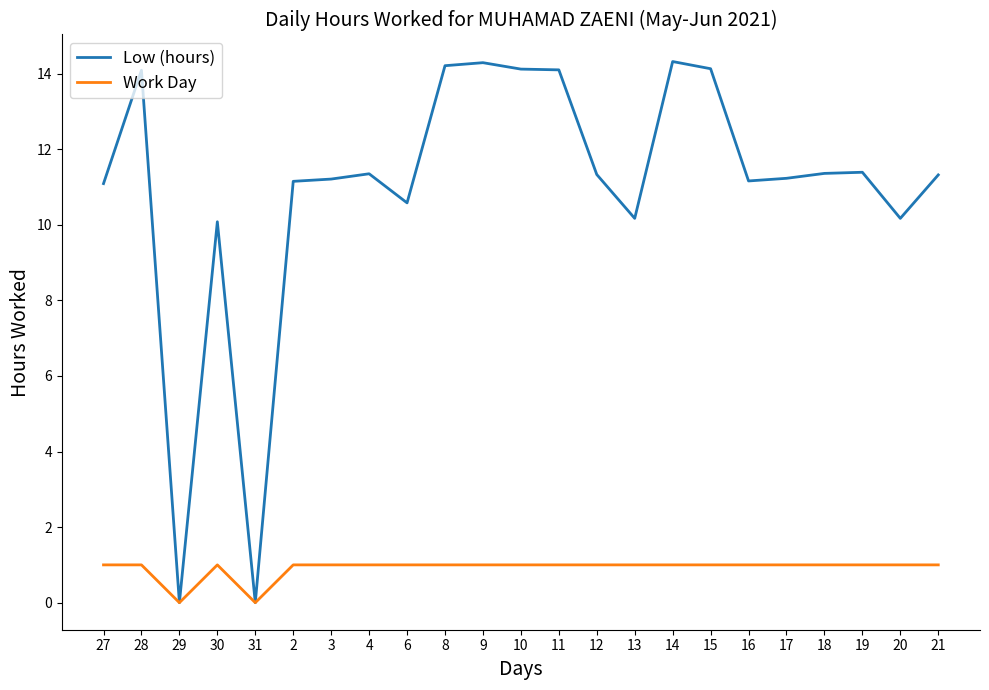

Is it true that Low (hours) equals 14.3 at 9?

True